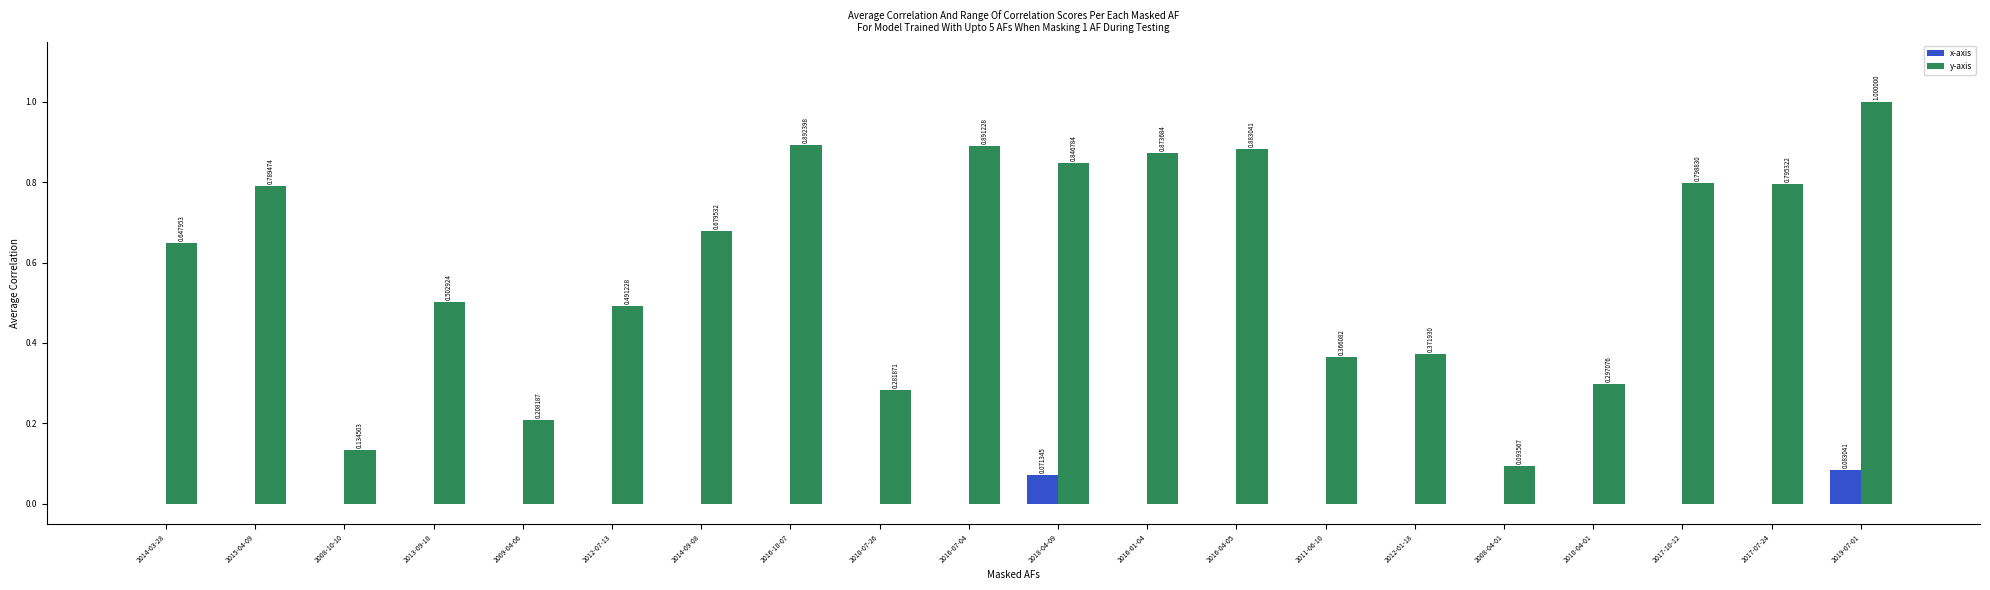

Which series changed the most between 2012-07-13 and 2010-07-26?

y-axis